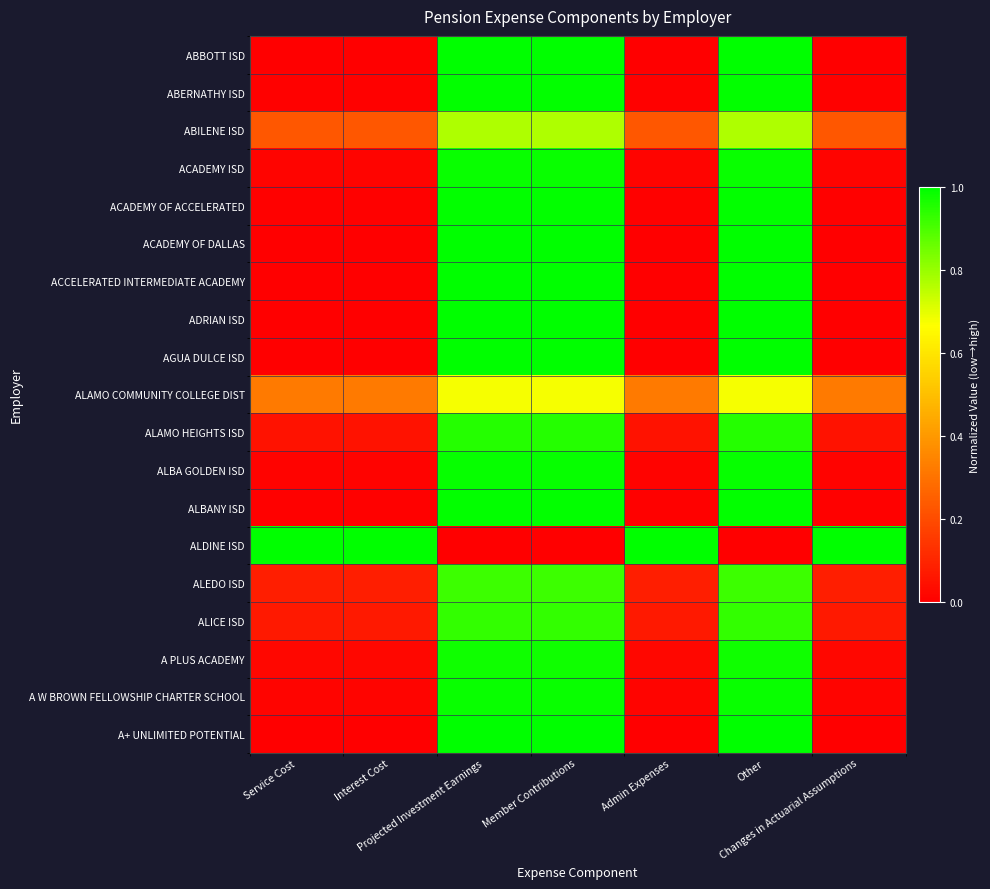

Reading left to right, extract all data points from this chart.

ABBOTT ISD: Service Cost=0.0	Interest Cost=0.0	Projected Investment Earnings=1.0	Member Contributions=1.0	Admin Expenses=0.0	Other=1.0	Changes in Actuarial Assumptions=0.0
ABERNATHY ISD: Service Cost=0.0	Interest Cost=0.0	Projected Investment Earnings=1.0	Member Contributions=1.0	Admin Expenses=0.0	Other=1.0	Changes in Actuarial Assumptions=0.0
ABILENE ISD: Service Cost=0.2	Interest Cost=0.2	Projected Investment Earnings=0.8	Member Contributions=0.8	Admin Expenses=0.2	Other=0.8	Changes in Actuarial Assumptions=0.2
ACADEMY ISD: Service Cost=0.0	Interest Cost=0.0	Projected Investment Earnings=1.0	Member Contributions=1.0	Admin Expenses=0.0	Other=1.0	Changes in Actuarial Assumptions=0.0
ACADEMY OF ACCELERATED: Service Cost=0.0	Interest Cost=0.0	Projected Investment Earnings=1.0	Member Contributions=1.0	Admin Expenses=0.0	Other=1.0	Changes in Actuarial Assumptions=0.0
ACADEMY OF DALLAS: Service Cost=0.0	Interest Cost=0.0	Projected Investment Earnings=1.0	Member Contributions=1.0	Admin Expenses=0.0	Other=1.0	Changes in Actuarial Assumptions=0.0
ACCELERATED INTERMEDIATE ACADEMY: Service Cost=0.0	Interest Cost=0.0	Projected Investment Earnings=1.0	Member Contributions=1.0	Admin Expenses=0.0	Other=1.0	Changes in Actuarial Assumptions=0.0
ADRIAN ISD: Service Cost=0.0	Interest Cost=0.0	Projected Investment Earnings=1.0	Member Contributions=1.0	Admin Expenses=0.0	Other=1.0	Changes in Actuarial Assumptions=0.0
AGUA DULCE ISD: Service Cost=0.0	Interest Cost=0.0	Projected Investment Earnings=1.0	Member Contributions=1.0	Admin Expenses=0.0	Other=1.0	Changes in Actuarial Assumptions=0.0
ALAMO COMMUNITY COLLEGE DIST: Service Cost=0.3	Interest Cost=0.3	Projected Investment Earnings=0.7	Member Contributions=0.7	Admin Expenses=0.3	Other=0.7	Changes in Actuarial Assumptions=0.3
ALAMO HEIGHTS ISD: Service Cost=0.1	Interest Cost=0.1	Projected Investment Earnings=0.9	Member Contributions=0.9	Admin Expenses=0.1	Other=0.9	Changes in Actuarial Assumptions=0.1
ALBA GOLDEN ISD: Service Cost=0.0	Interest Cost=0.0	Projected Investment Earnings=1.0	Member Contributions=1.0	Admin Expenses=0.0	Other=1.0	Changes in Actuarial Assumptions=0.0
ALBANY ISD: Service Cost=0.0	Interest Cost=0.0	Projected Investment Earnings=1.0	Member Contributions=1.0	Admin Expenses=0.0	Other=1.0	Changes in Actuarial Assumptions=0.0
ALDINE ISD: Service Cost=1.0	Interest Cost=1.0	Projected Investment Earnings=0.0	Member Contributions=0.0	Admin Expenses=1.0	Other=0.0	Changes in Actuarial Assumptions=1.0
ALEDO ISD: Service Cost=0.1	Interest Cost=0.1	Projected Investment Earnings=0.9	Member Contributions=0.9	Admin Expenses=0.1	Other=0.9	Changes in Actuarial Assumptions=0.1
ALICE ISD: Service Cost=0.1	Interest Cost=0.1	Projected Investment Earnings=0.9	Member Contributions=0.9	Admin Expenses=0.1	Other=0.9	Changes in Actuarial Assumptions=0.1
A PLUS ACADEMY: Service Cost=0.0	Interest Cost=0.0	Projected Investment Earnings=1.0	Member Contributions=1.0	Admin Expenses=0.0	Other=1.0	Changes in Actuarial Assumptions=0.0
A W BROWN FELLOWSHIP CHARTER SCHOOL: Service Cost=0.0	Interest Cost=0.0	Projected Investment Earnings=1.0	Member Contributions=1.0	Admin Expenses=0.0	Other=1.0	Changes in Actuarial Assumptions=0.0
A+ UNLIMITED POTENTIAL: Service Cost=0.0	Interest Cost=0.0	Projected Investment Earnings=1.0	Member Contributions=1.0	Admin Expenses=0.0	Other=1.0	Changes in Actuarial Assumptions=0.0